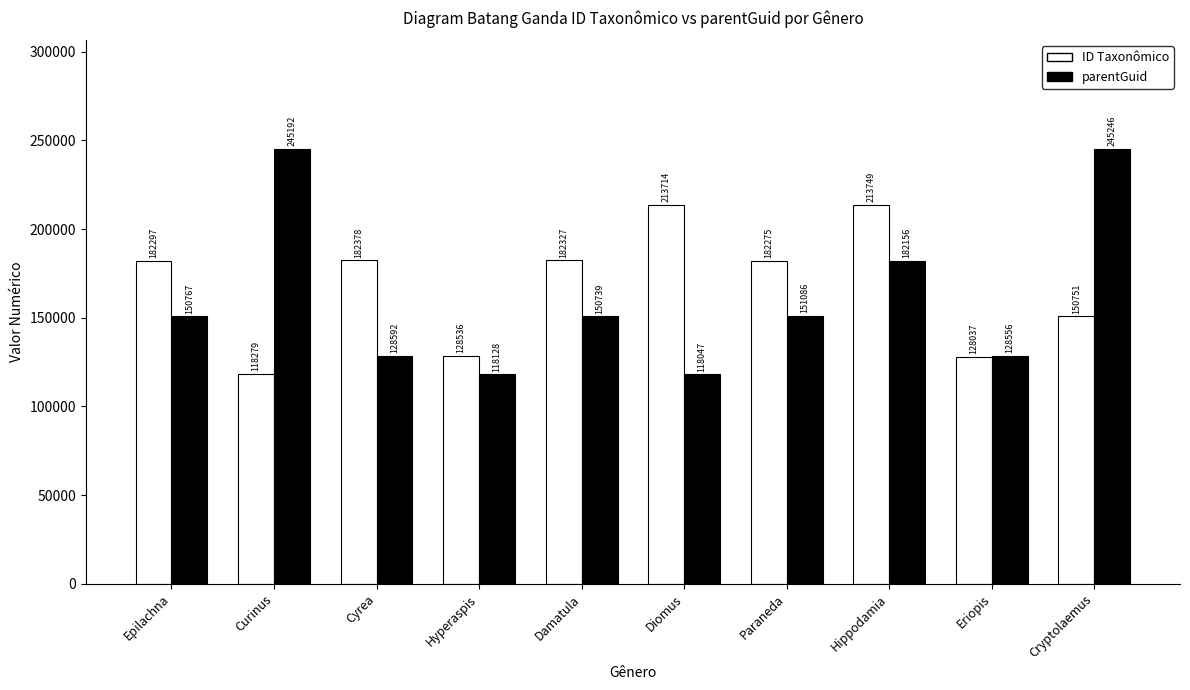

Reading left to right, what are all the values shown in this chart?

ID Taxonômico: 182297	118279	182378	128536	182327	213714	182275	213749	128037	150751
parentGuid: 150767	245192	128592	118128	150739	118047	151086	182156	128556	245246